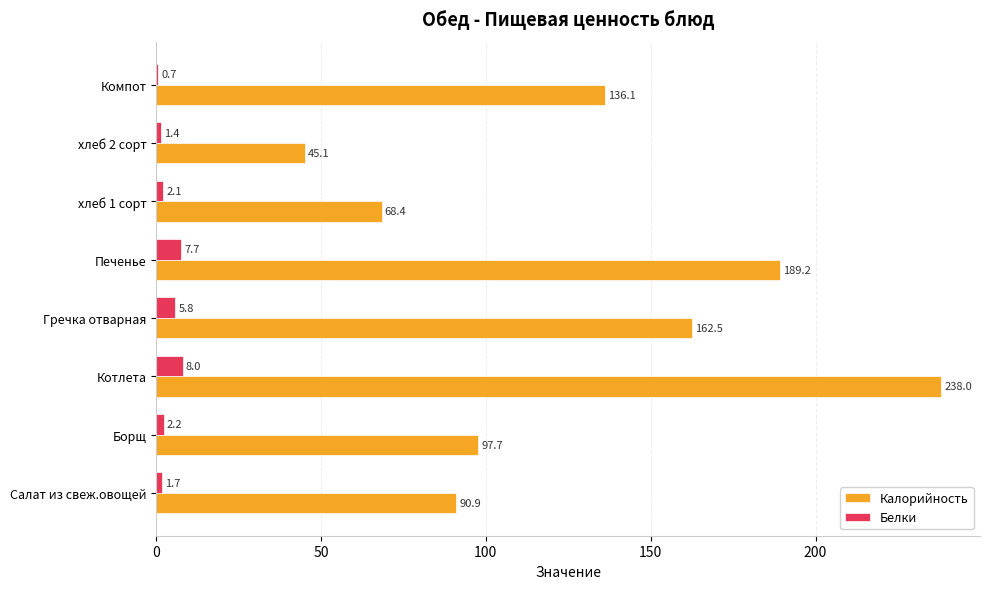

Which category has the highest value across all series?

Котлета